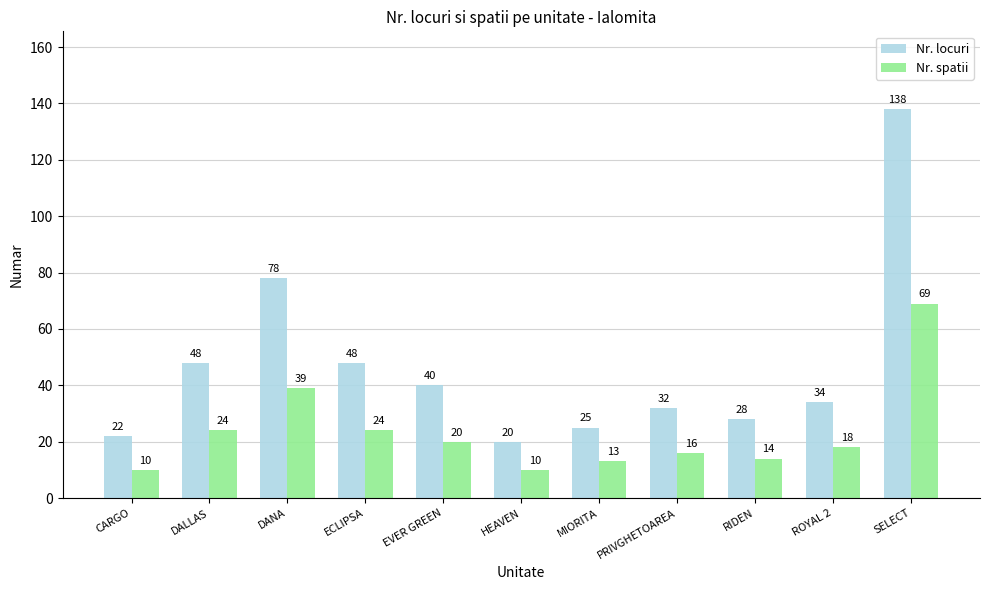

At which category is the sum across all series the highest?

SELECT